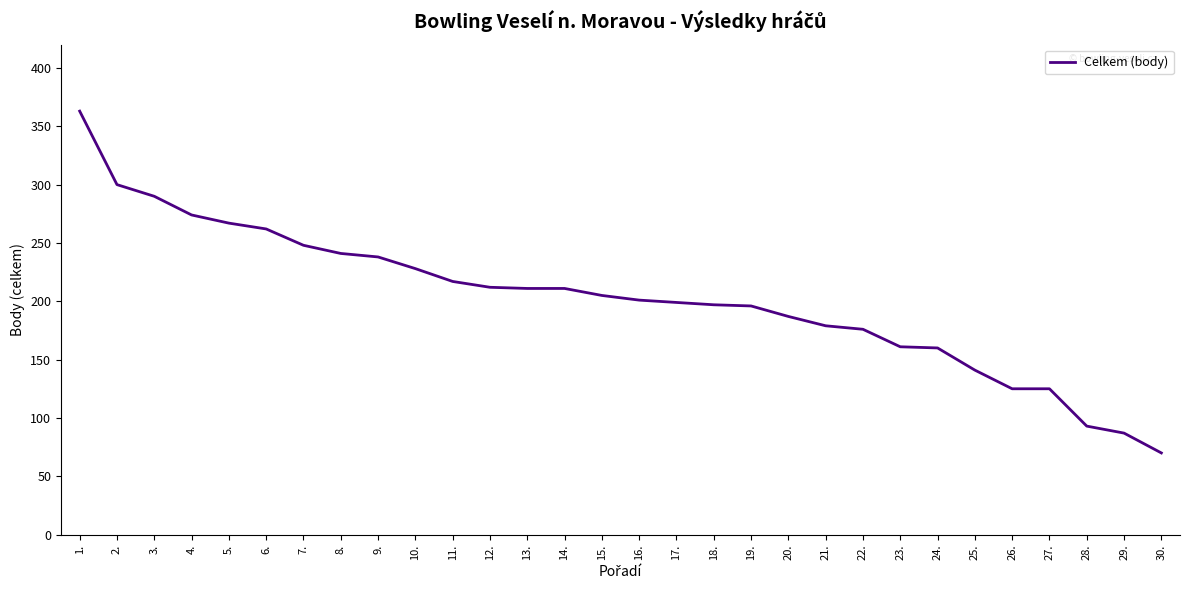

What is the approximate value at 30.?

70